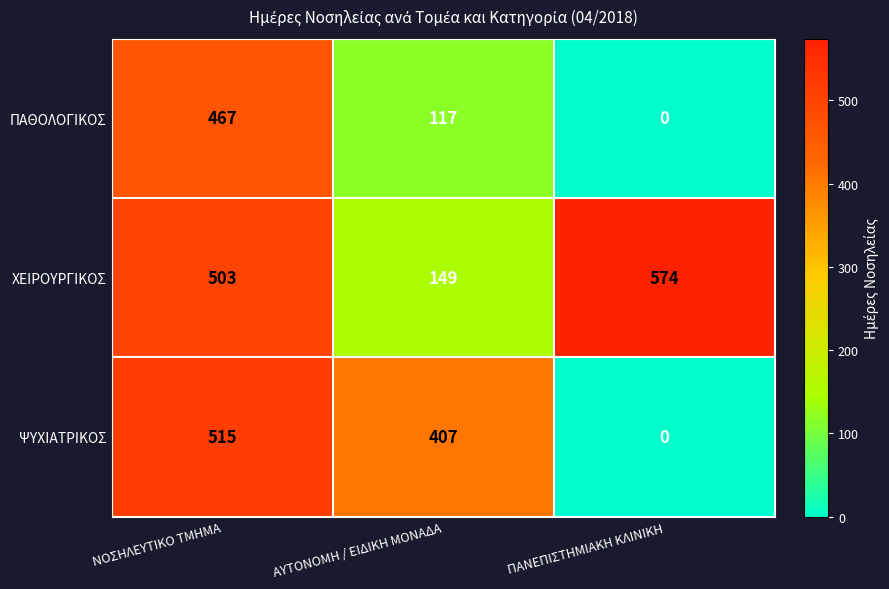

How many ΠΑΘΟΛΟΓΙΚΟΣ values are between 0 and 467?

3